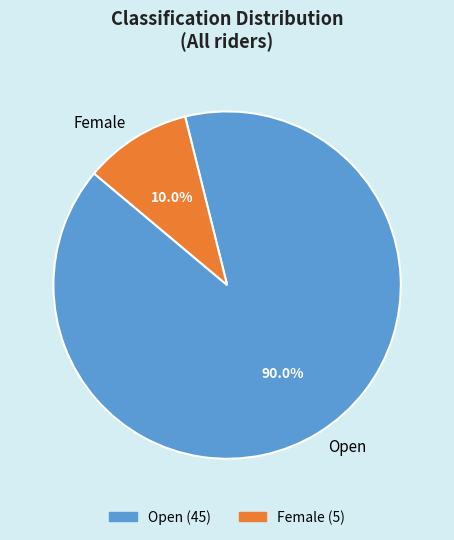

What is the majority slice?

Open